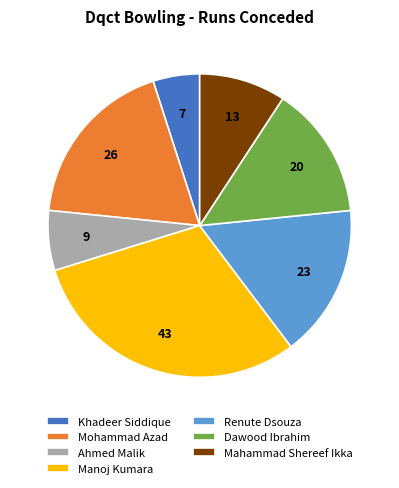

Between Mohammad Azad and Dawood Ibrahim, which is larger?

Mohammad Azad